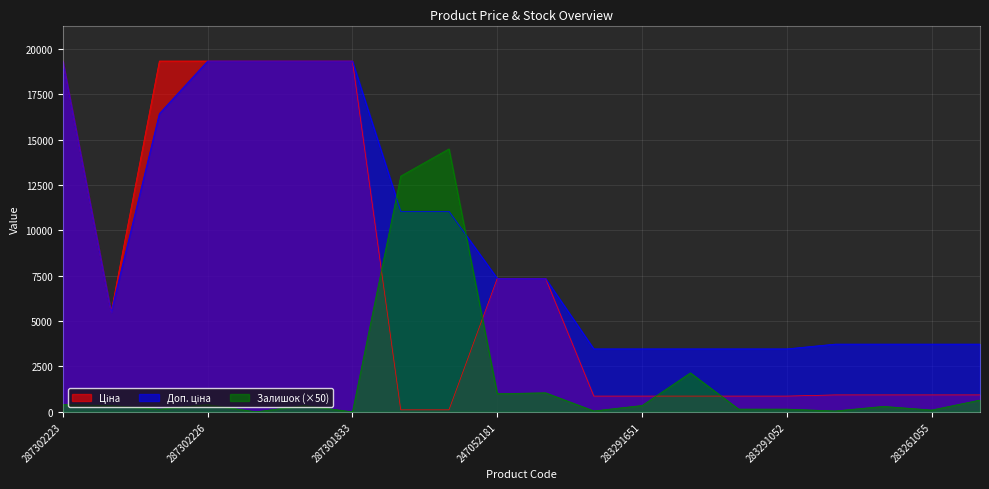

What is the label of the 16th point from the left?

283291052